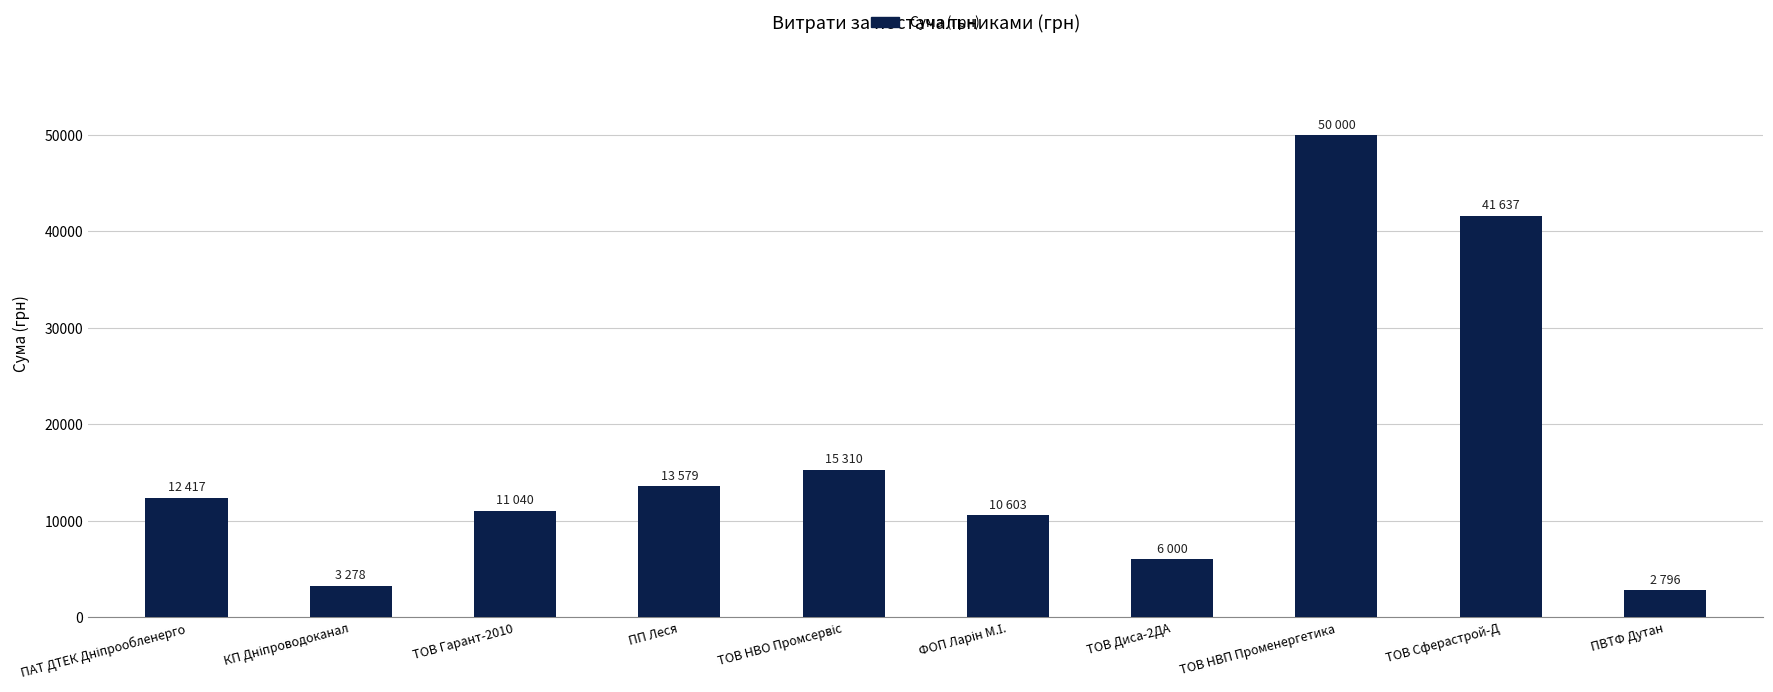

What is the sum of all values?

166663.4